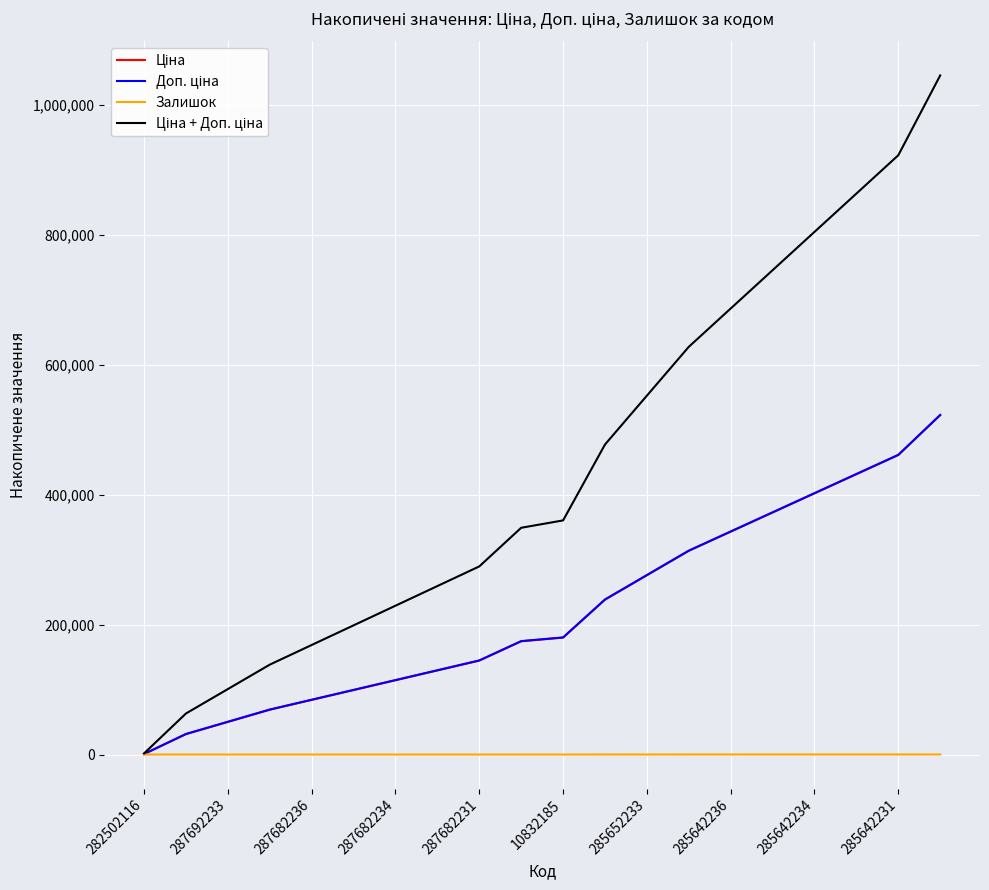

At which label does Ціна + Доп. ціна reach its minimum?

282502116